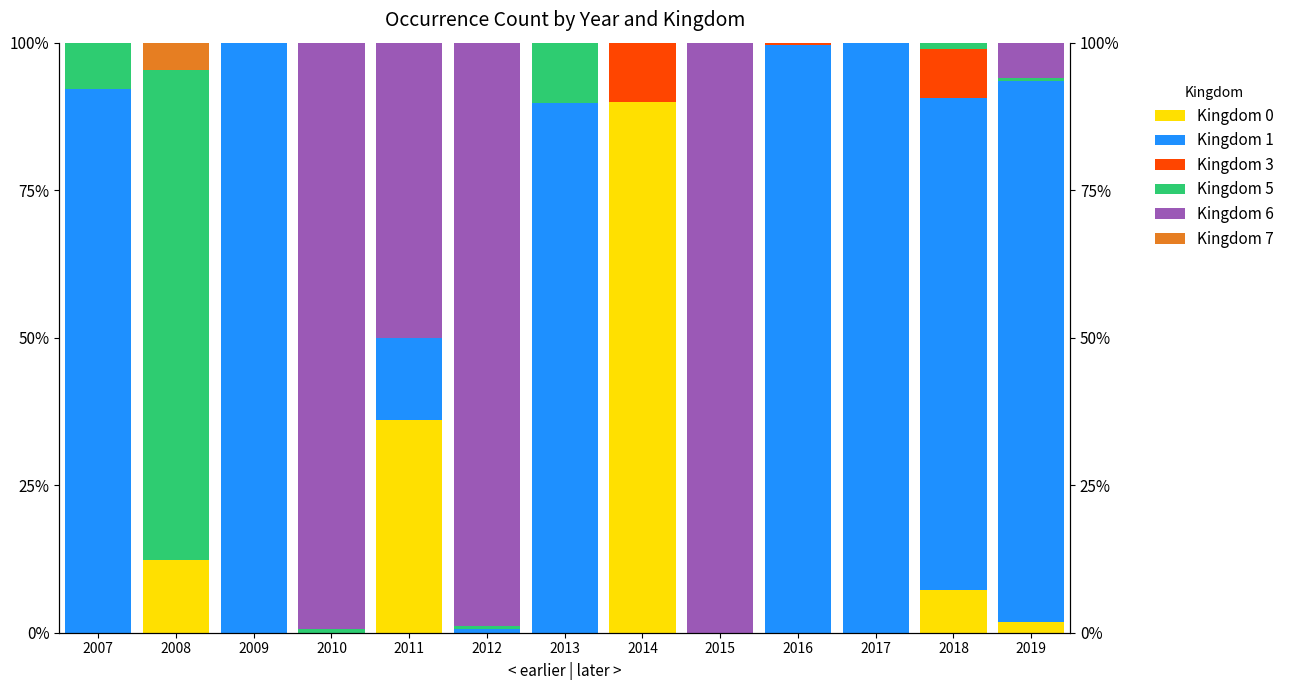

Does the chart contain any negative values?

No